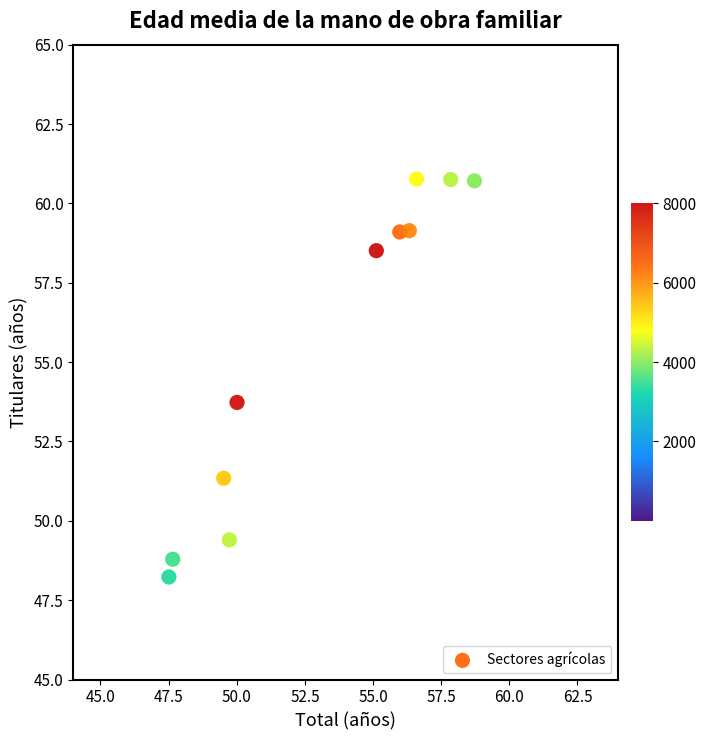

What is the range of Y values (max minus min)?

12.5